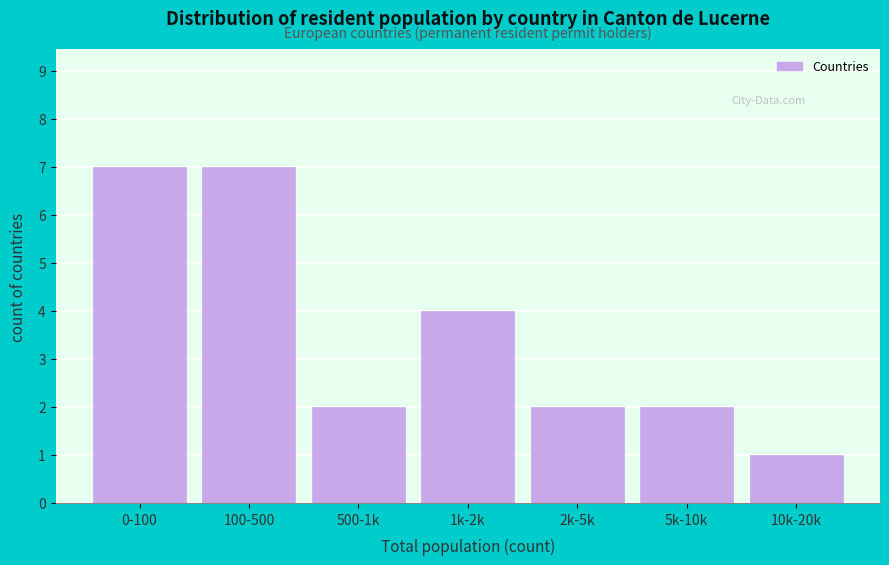

Reading left to right, what are all the values shown in this chart?

0-100=7	100-500=7	500-1k=2	1k-2k=4	2k-5k=2	5k-10k=2	10k-20k=1